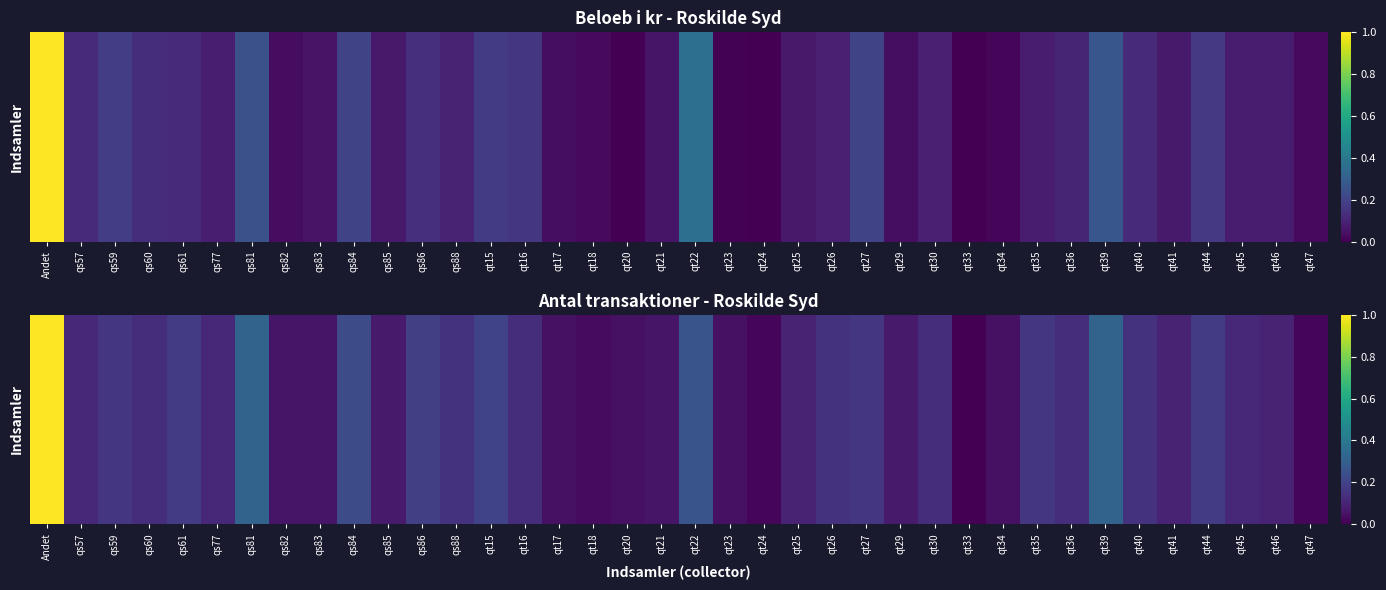

Rank the categories by value from highest to lowest.

Andet, qs81, qt39, qt22, qs84, qt15, qs86, qs61, qt44, qs59, qt27, qt35, qs88, qt26, qt40, qs60, qt16, qt30, qt36, qs57, qs77, qt45, qt25, qt41, qt46, qs85, qt29, qs82, qs83, qt21, qt17, qt20, qt23, qt34, qt18, qt24, qt47, qt33